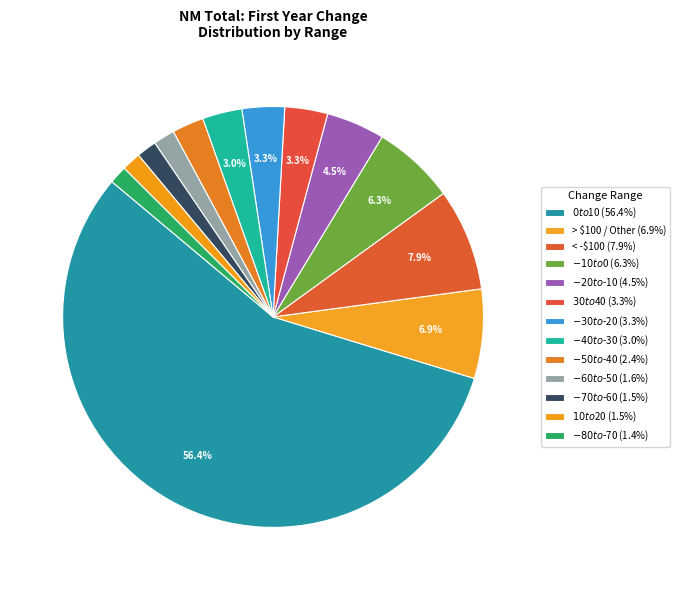

How many slices are in this pie chart?

13